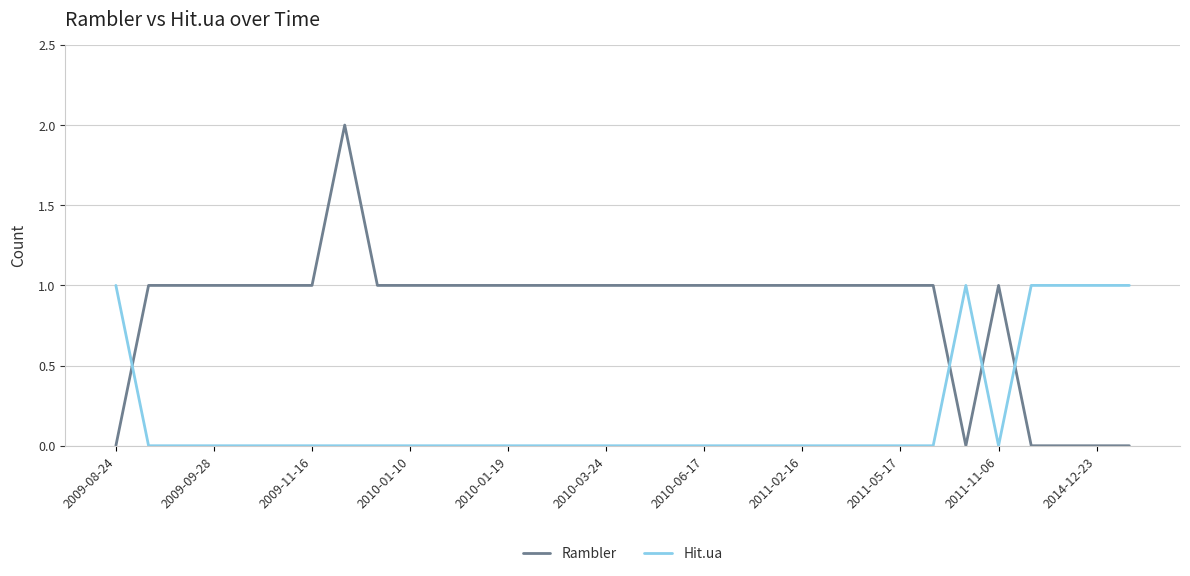

Which series has the largest range (max minus min)?

Rambler